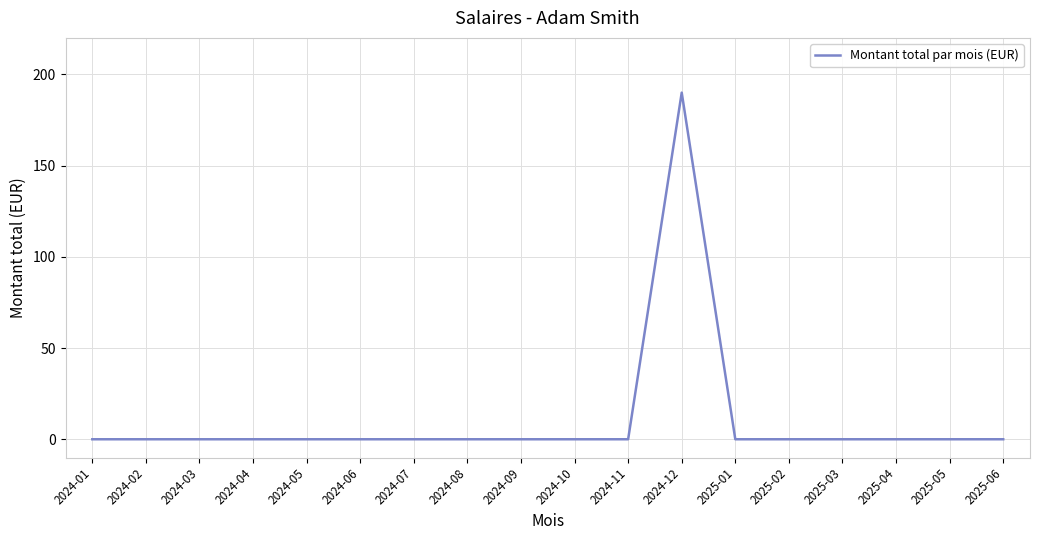

What is the maximum value shown in the chart?

190